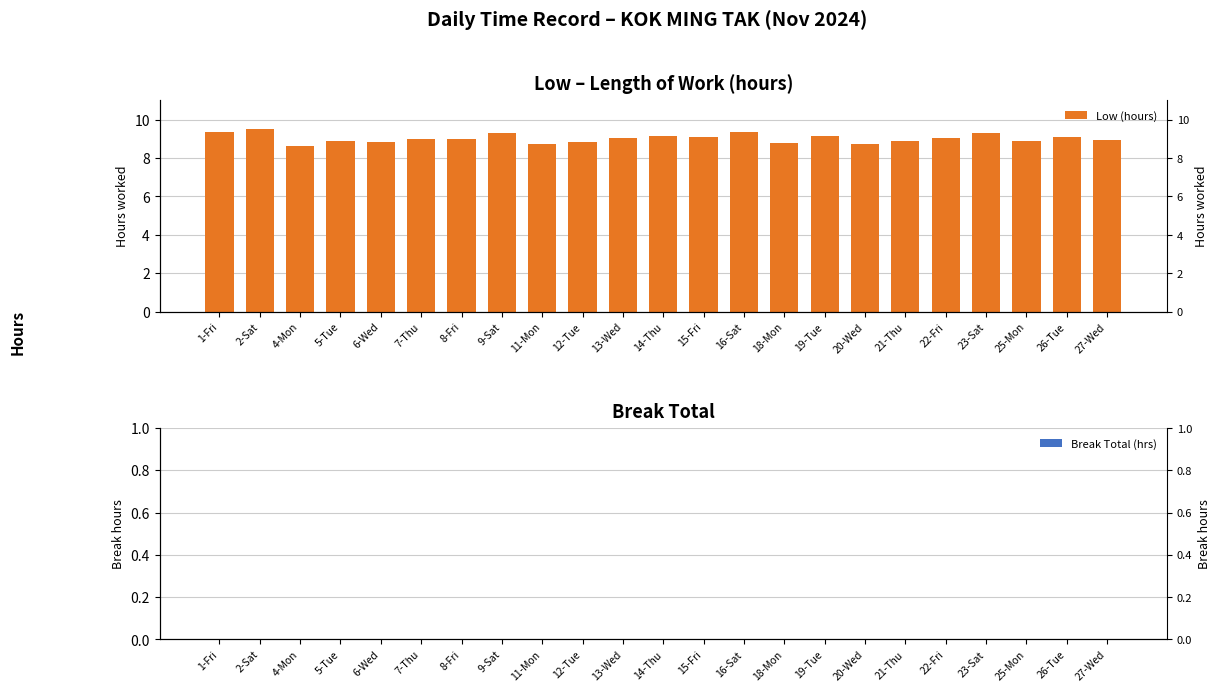

Which has a higher value, 6-Wed or 14-Thu?

14-Thu